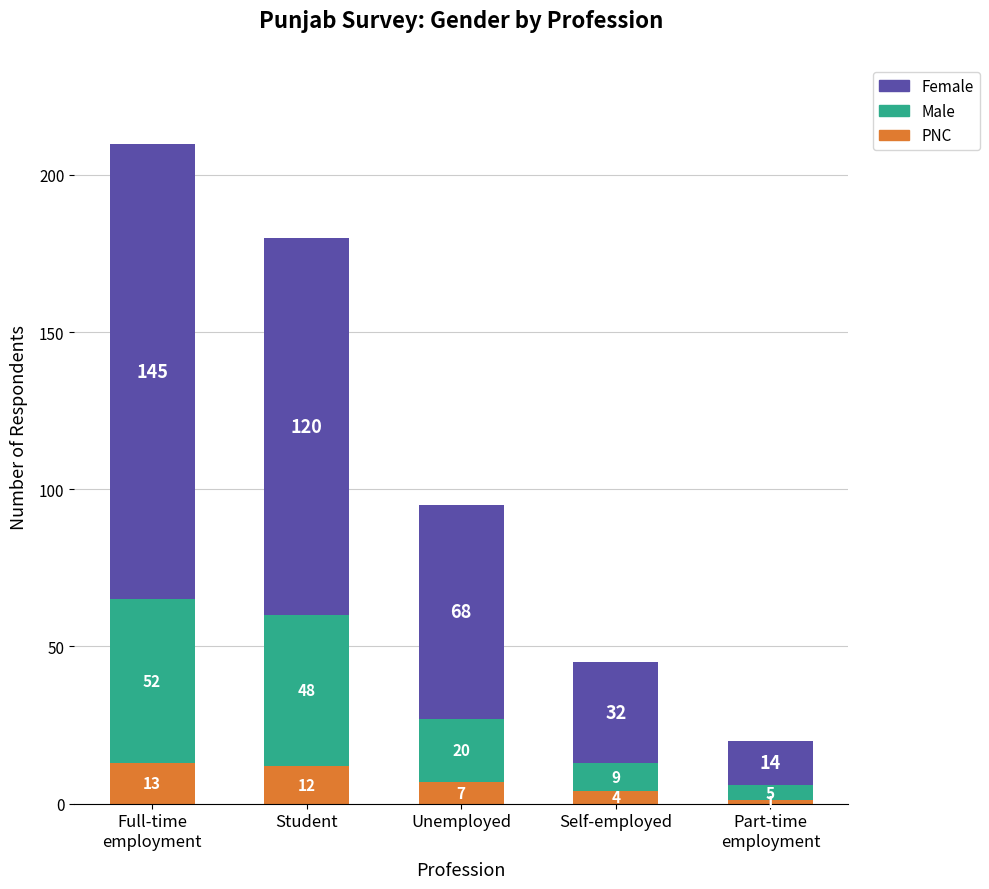

How many categories are shown in the chart?

5